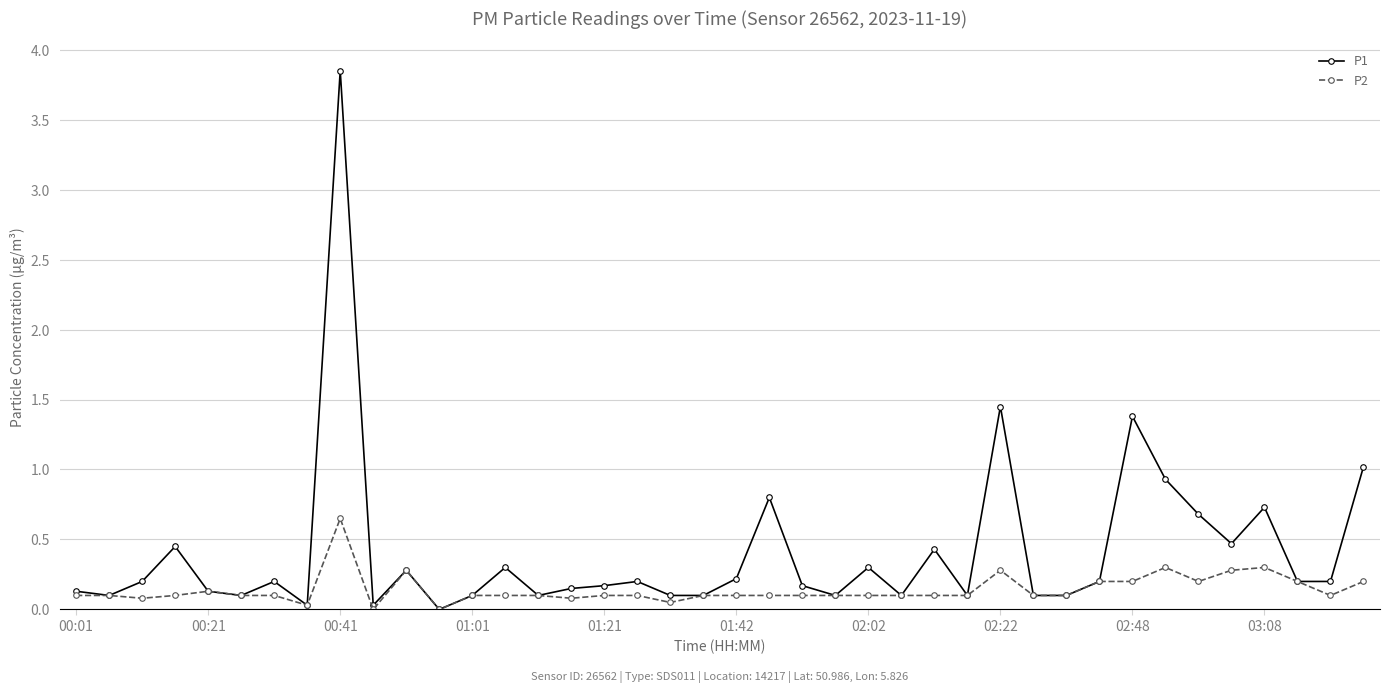

Which series has the largest range (max minus min)?

P1